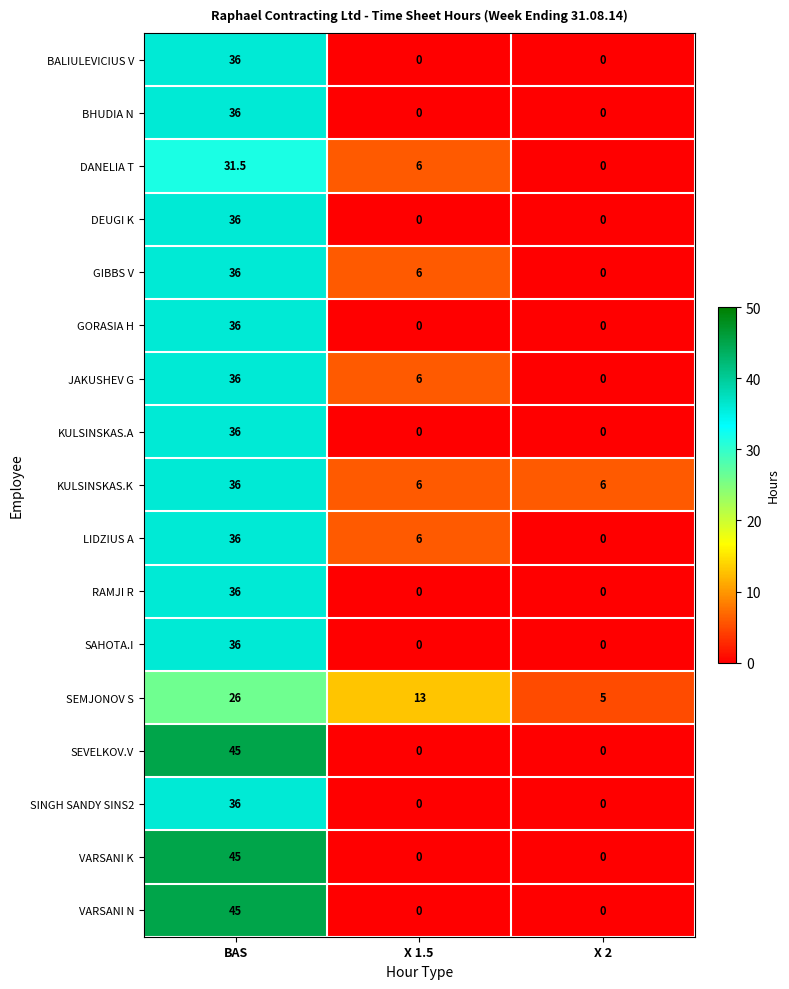

What is the spread (max minus min) of values at X 2?

6.0